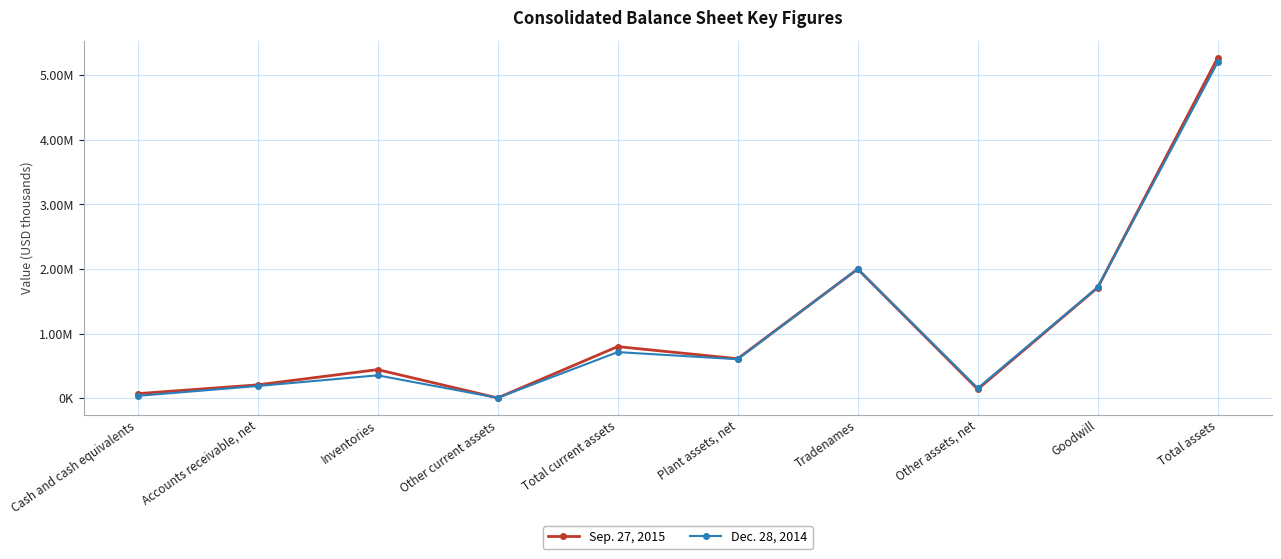

What is the difference between the maximum and second lowest values in the Sep. 27, 2015 series?

5199053